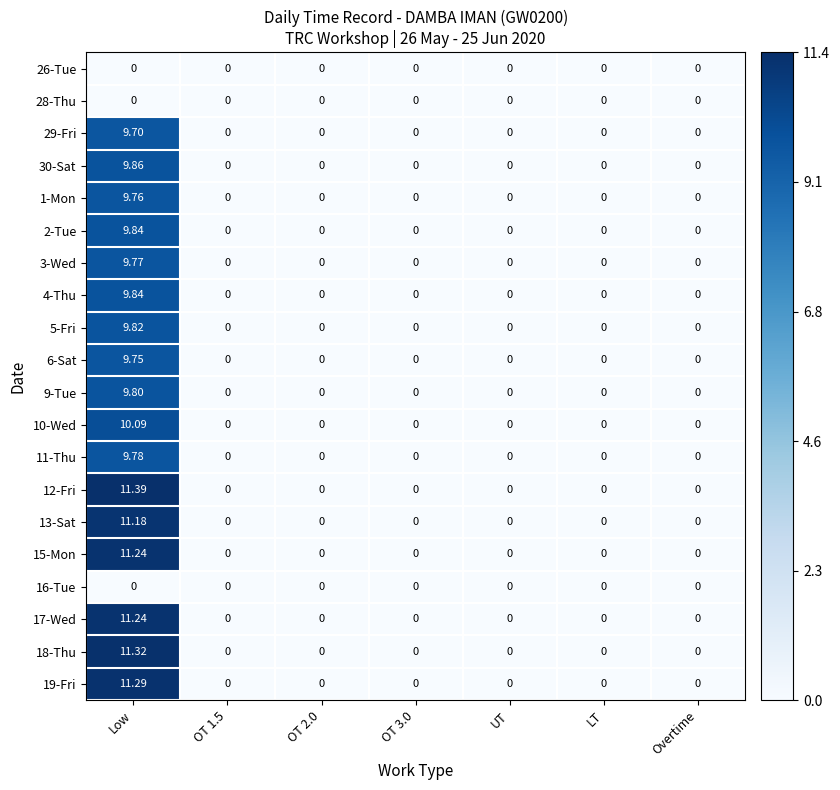

Is the value of 11-Thu at Low greater than the value of 16-Tue at Overtime?

Yes